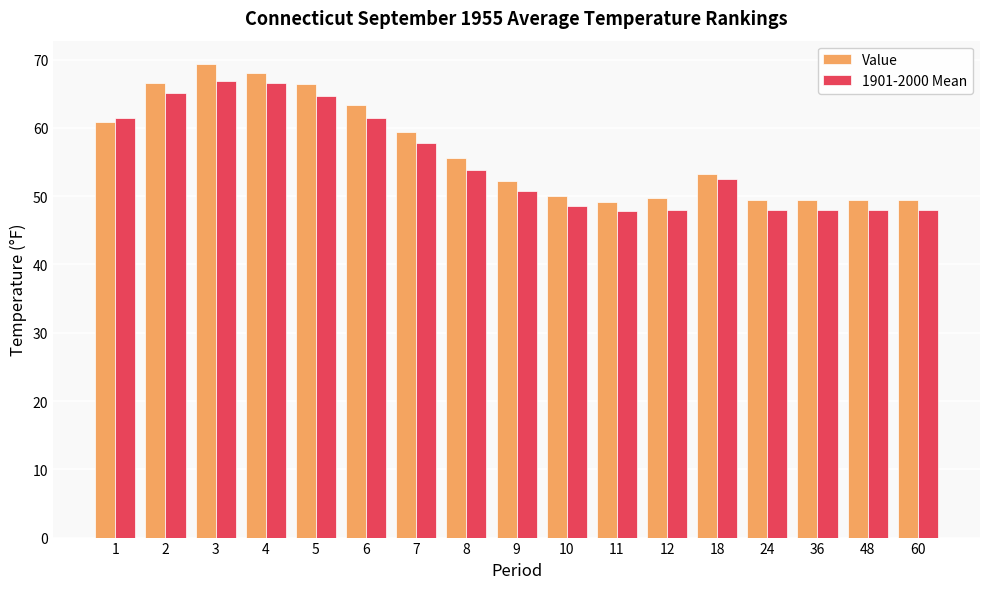

What is the minimum value for Value?

49.1